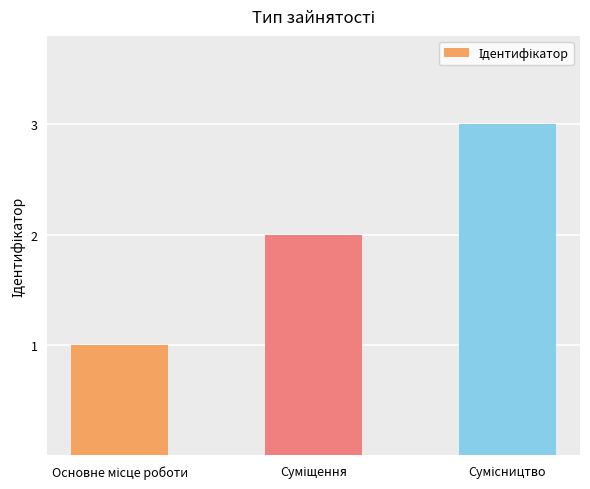

What is the maximum value shown in the chart?

3